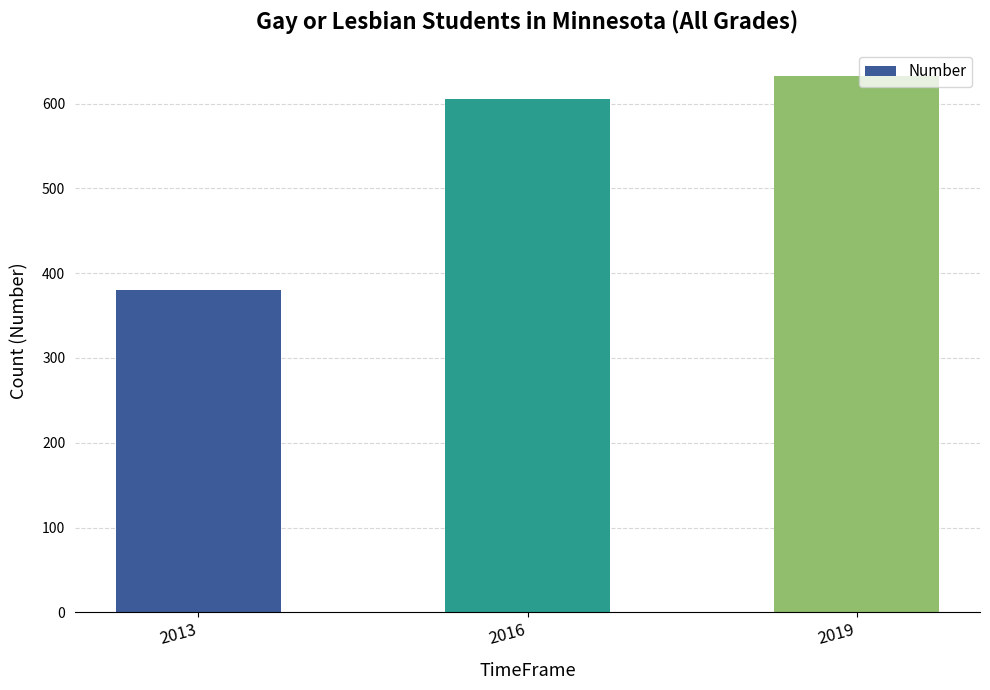

What is the value of the 1st bar from the left?

380